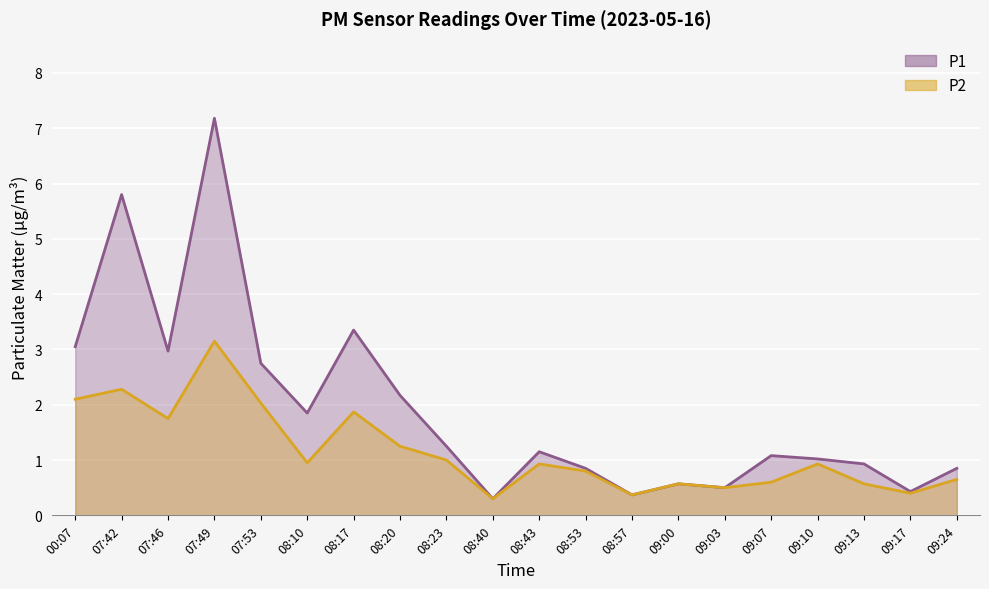

True or false: P1 and P2 intersect in this chart.

False